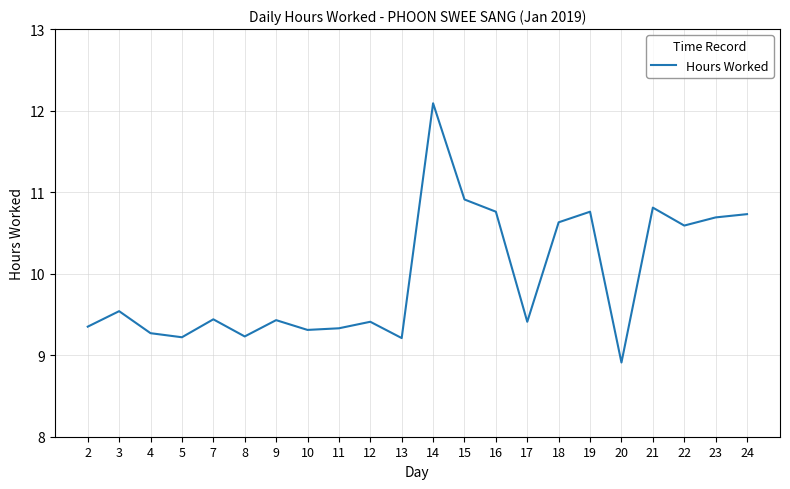

Which category has the highest value across all series?

14